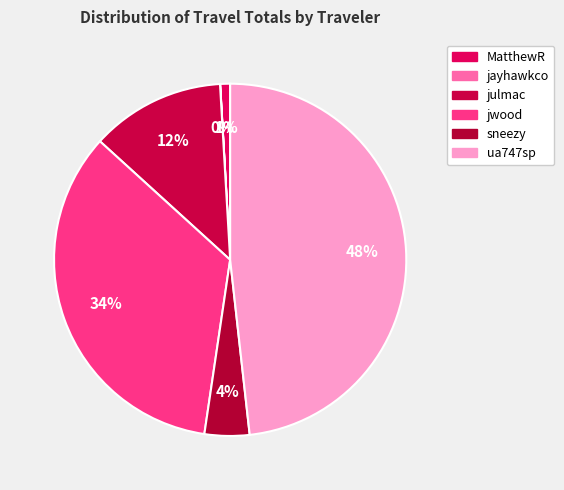

To the nearest percent, what percentage of the pie is jwood?

34%